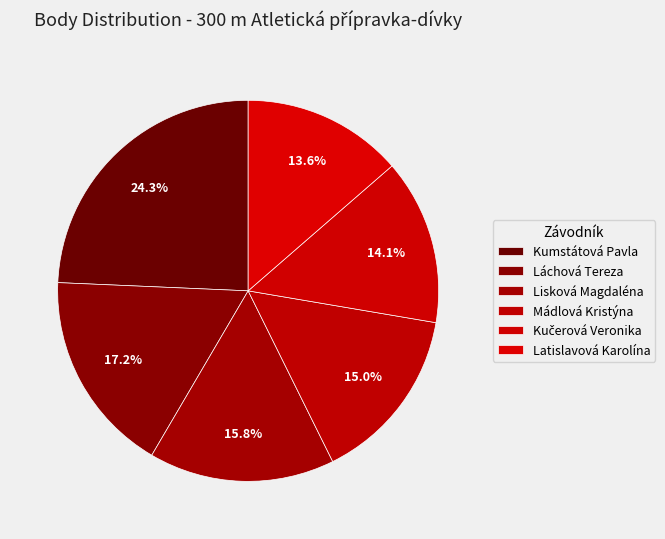

Which slice is the smallest?

Latislavová Karolína